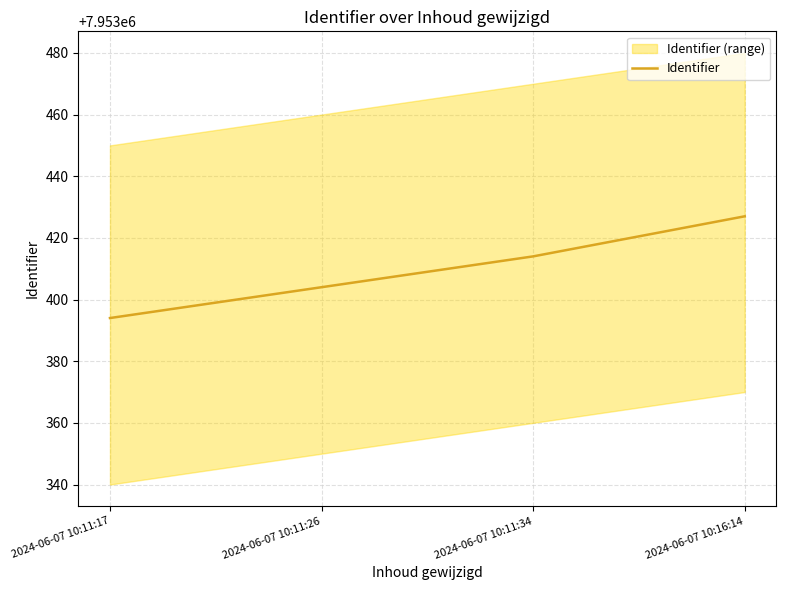

True or false: the data shows 7953427 at 2024-06-07 10:16:14.

True